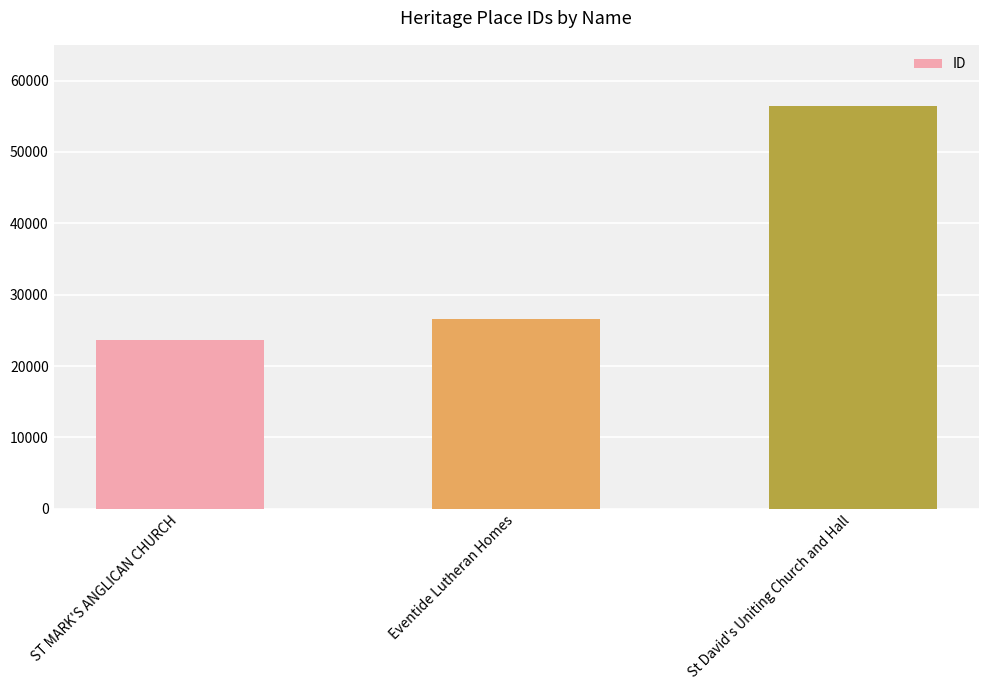

Where is the data nearest to the value 40024?

Eventide Lutheran Homes